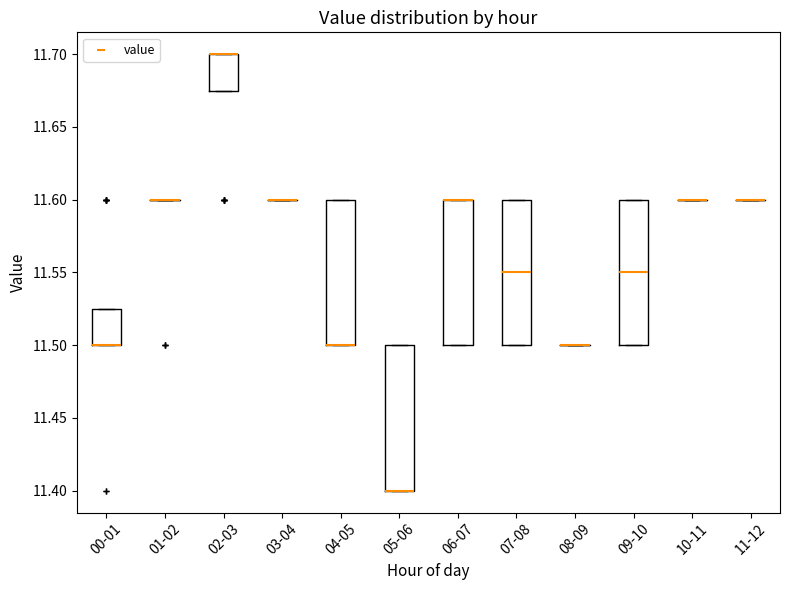

Reading left to right, transcribe this box plot: for each box, give where its median line is, the range the box spans, and where its two whiskers end, as read against the y-axis. The values are not printed on the chart, so give them approximately, as read against the axis.

00-01: median 11.500 (drawn on the box's lower edge), box 11.500 to 11.525, whiskers 11.500 to 11.525
01-02: box collapsed to a line at 11.600, whiskers 11.600 to 11.600
02-03: median 11.700 (drawn on the box's upper edge), box 11.675 to 11.700, whiskers 11.675 to 11.700
03-04: box collapsed to a line at 11.600, whiskers 11.600 to 11.600
04-05: median 11.500 (drawn on the box's lower edge), box 11.500 to 11.600, whiskers 11.500 to 11.600
05-06: median 11.400 (drawn on the box's lower edge), box 11.400 to 11.500, whiskers 11.400 to 11.500
06-07: median 11.600 (drawn on the box's upper edge), box 11.500 to 11.600, whiskers 11.500 to 11.600
07-08: median 11.550, box 11.500 to 11.600, whiskers 11.500 to 11.600
08-09: box collapsed to a line at 11.500, whiskers 11.500 to 11.500
09-10: median 11.550, box 11.500 to 11.600, whiskers 11.500 to 11.600
10-11: box collapsed to a line at 11.600, whiskers 11.600 to 11.600
11-12: box collapsed to a line at 11.600, whiskers 11.600 to 11.600